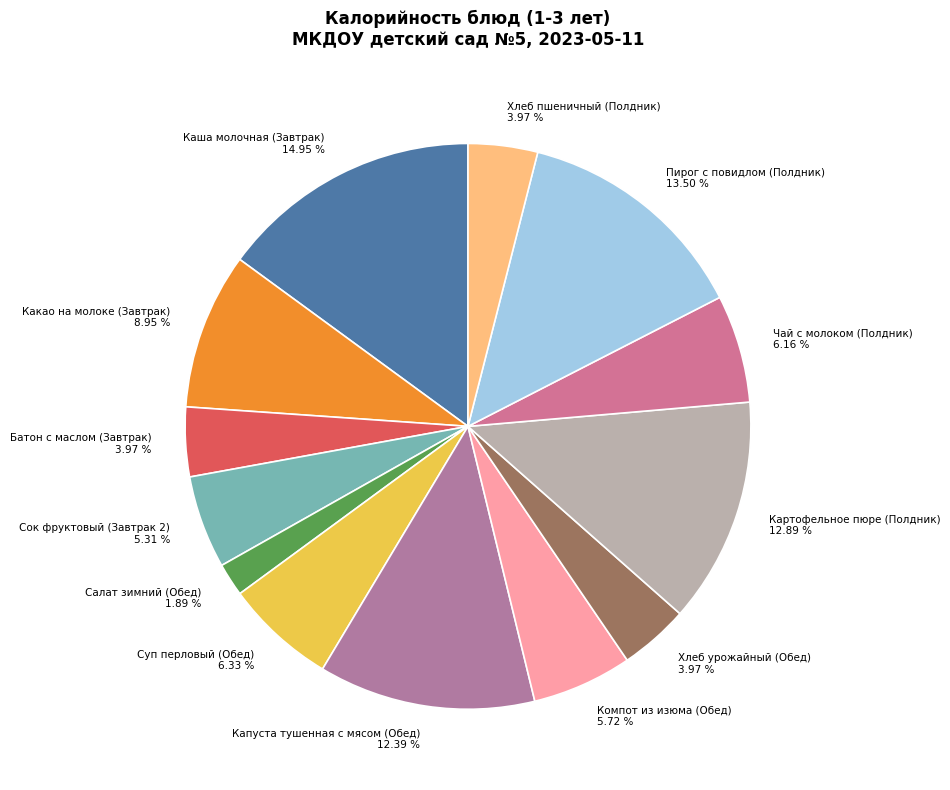

How many segments does this pie chart have?

13